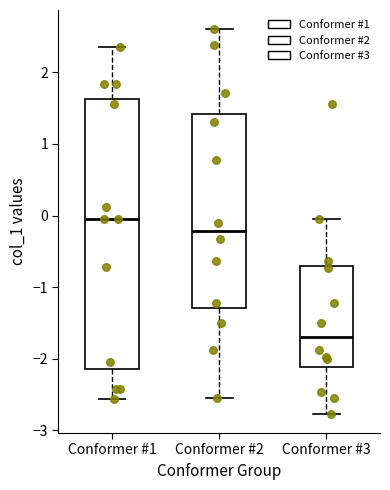

Reading left to right, transcribe this box plot: for each box, give where its median line is, the range the box spans, and where its two whiskers end, as read against the y-axis. The values are not printed on the chart, so give them approximately, as read against the axis.

Conformer #1: median 0.0, box -2.1 to 1.6, whiskers -2.6 to 2.4
Conformer #2: median -0.2, box -1.3 to 1.4, whiskers -2.6 to 2.6
Conformer #3: median -1.7, box -2.1 to -0.7, whiskers -2.8 to 0.0